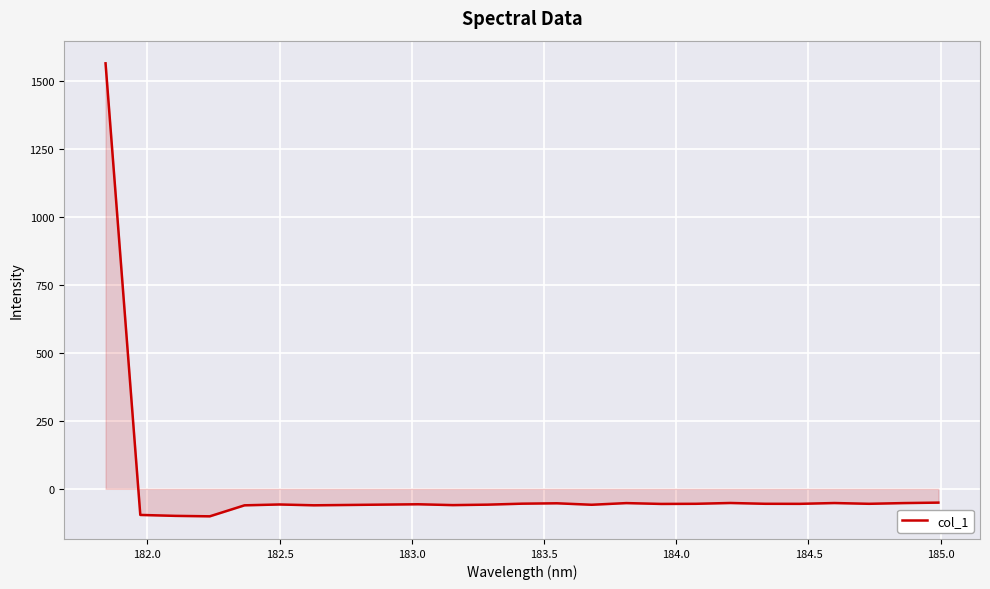

What is the difference between the maximum and minimum values?

1667.8